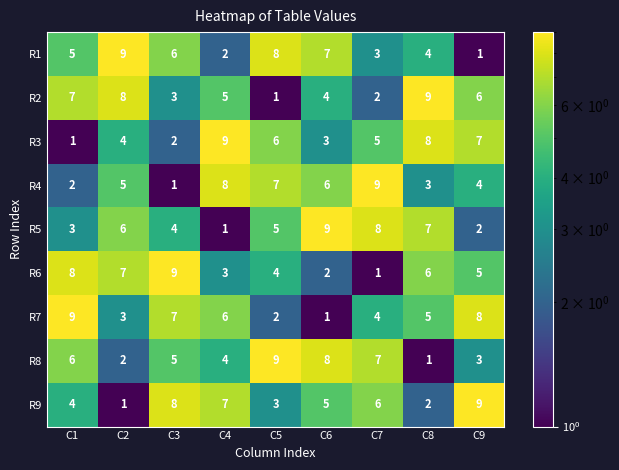

What is the total value across all series at C3?

45